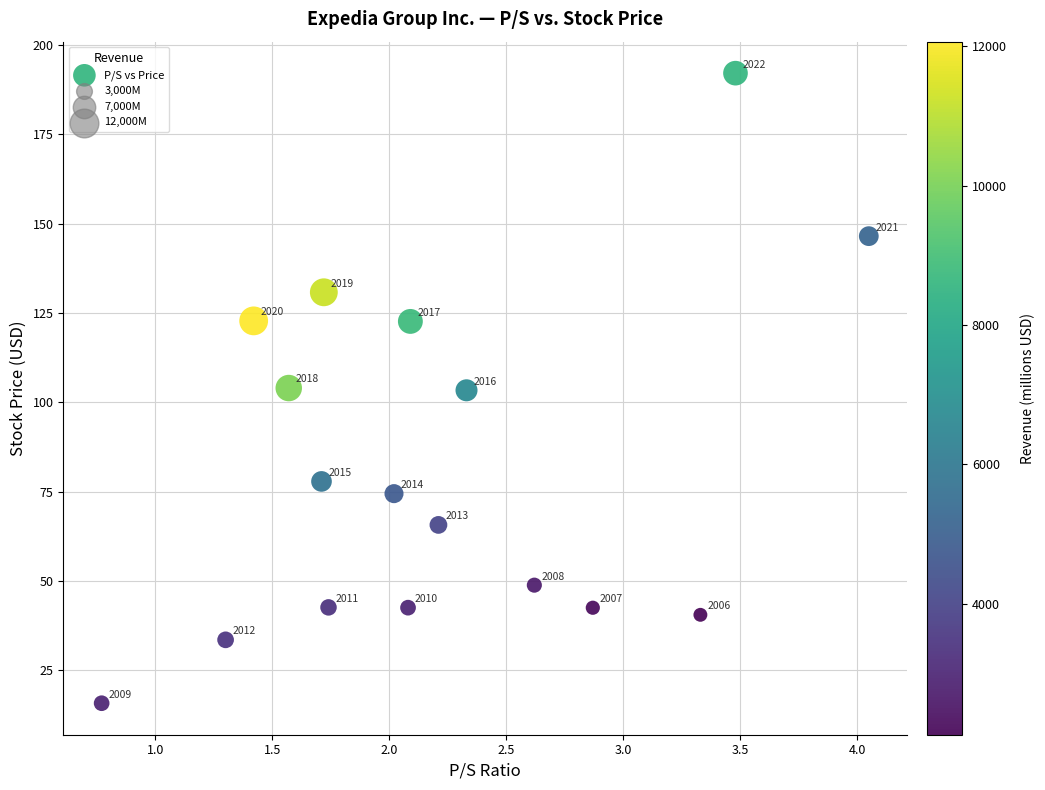

What Y value in the scatter plot is closest to 103?

103.4